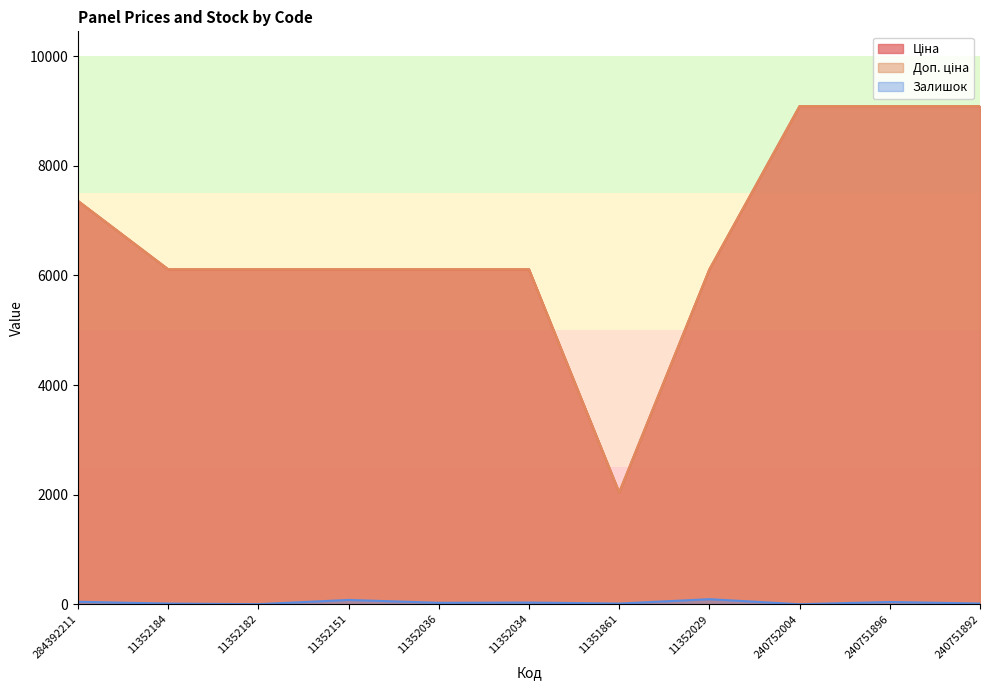

The value of Залишок at 240752004 is 54.4. True or false?

False